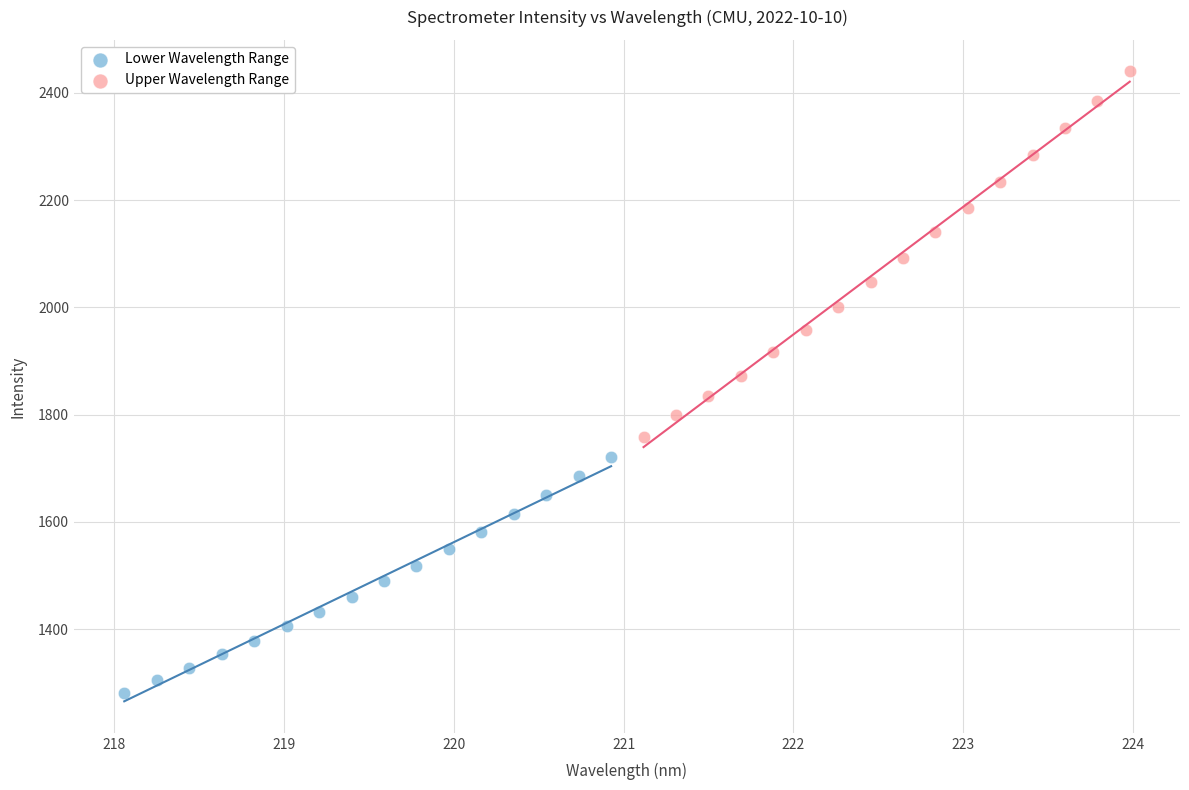

What are all the series names shown in the legend?

Lower Wavelength Range, Upper Wavelength Range